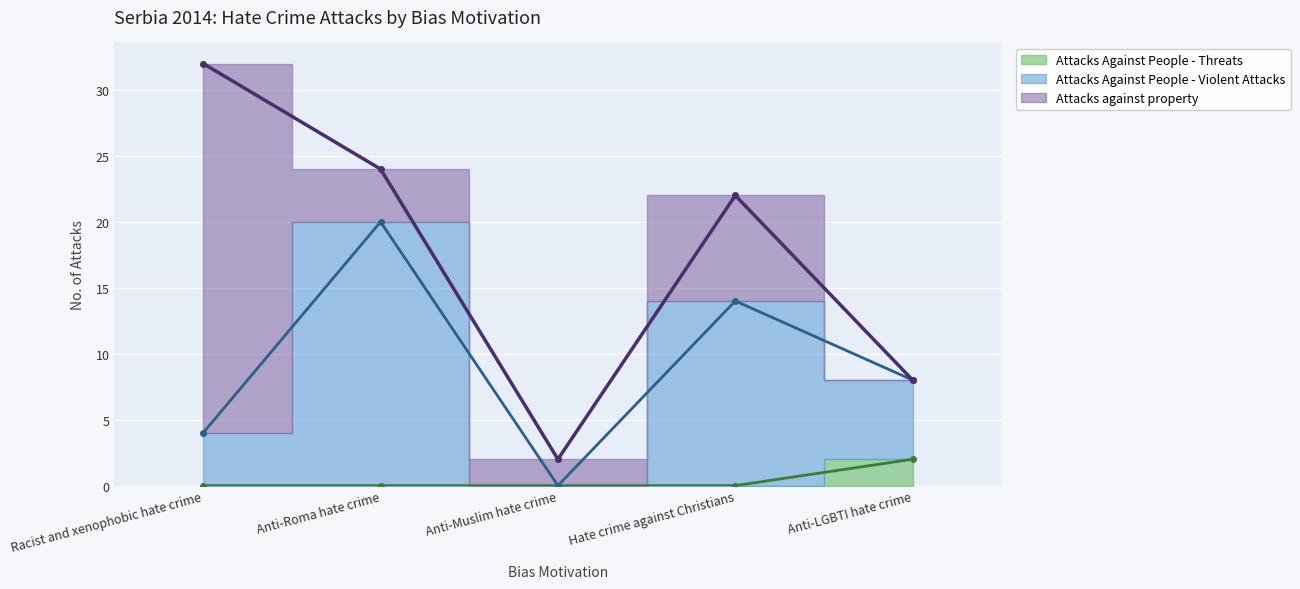

True or false: Attacks Against People - Threats and Attacks Against People - Violent Attacks intersect in this chart.

False